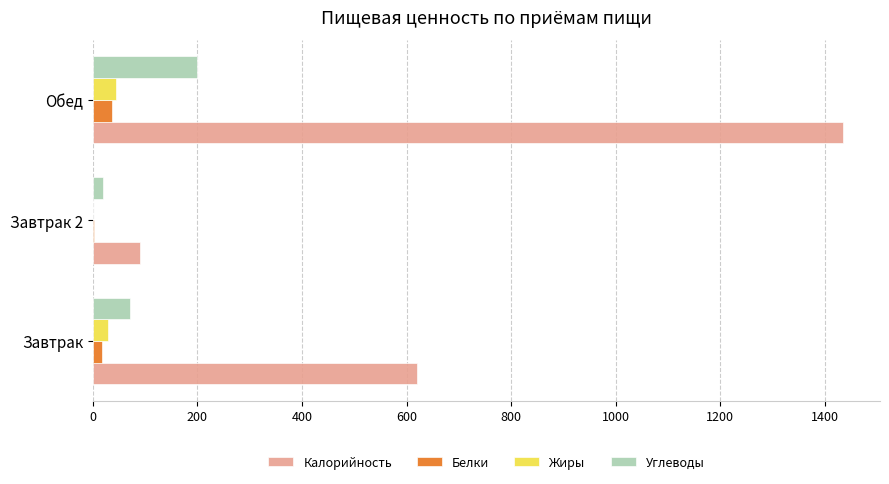

Which series changed the most between Завтрак and Обед?

Калорийность